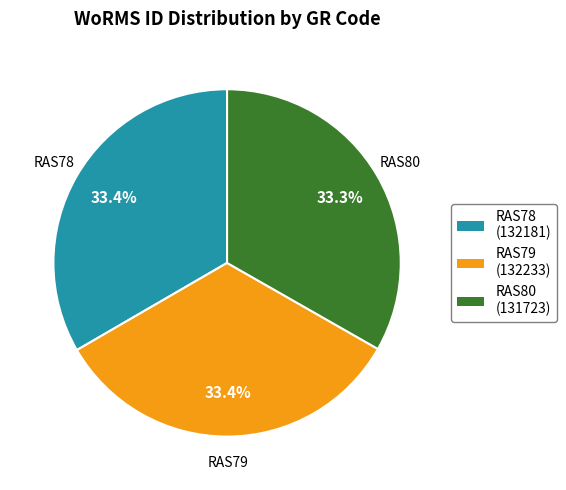

Is there any slice that represents more than half of the pie?

No